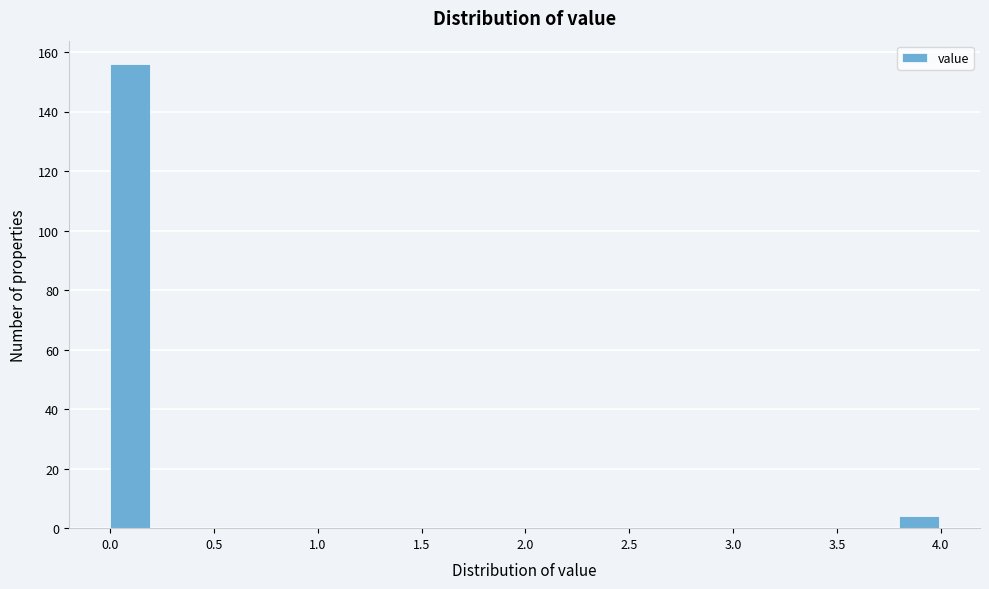

Over which range of the x-axis is the bar tallest?

0.0 to 0.2